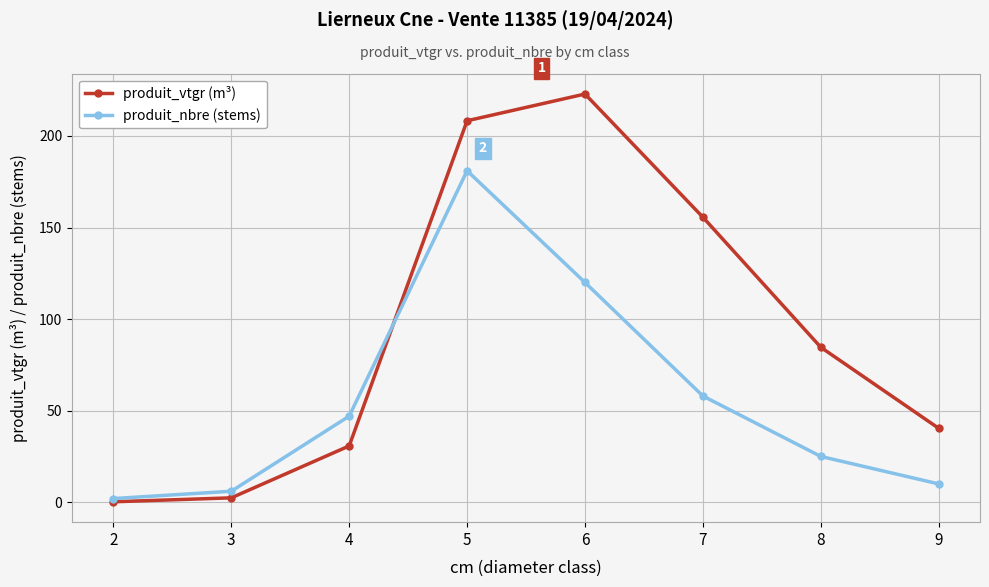

What is the difference between the second highest and second lowest values in the produit_nbre (stems) series?

114.0